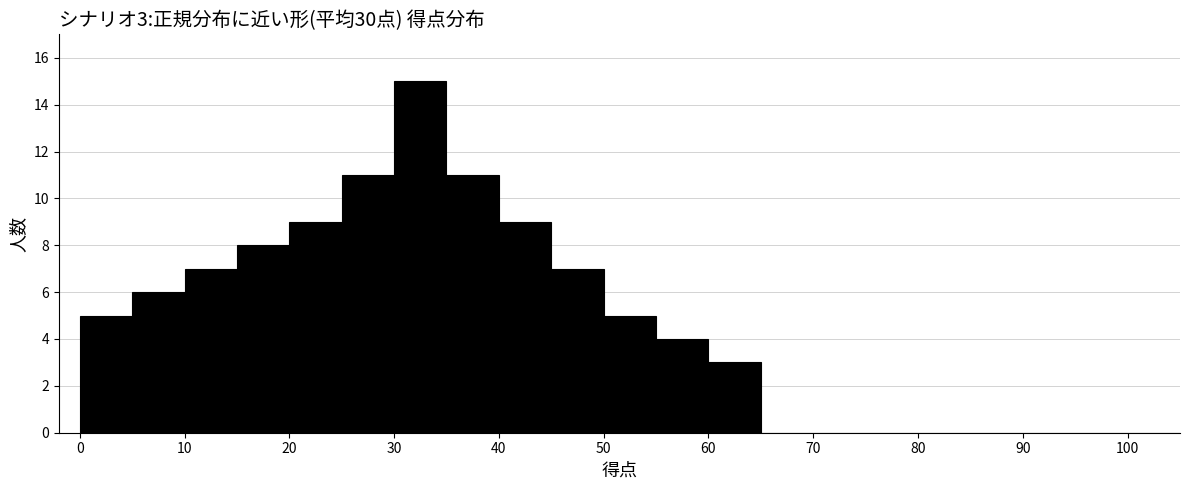

Over which range of the x-axis is the bar tallest?

30 to 35